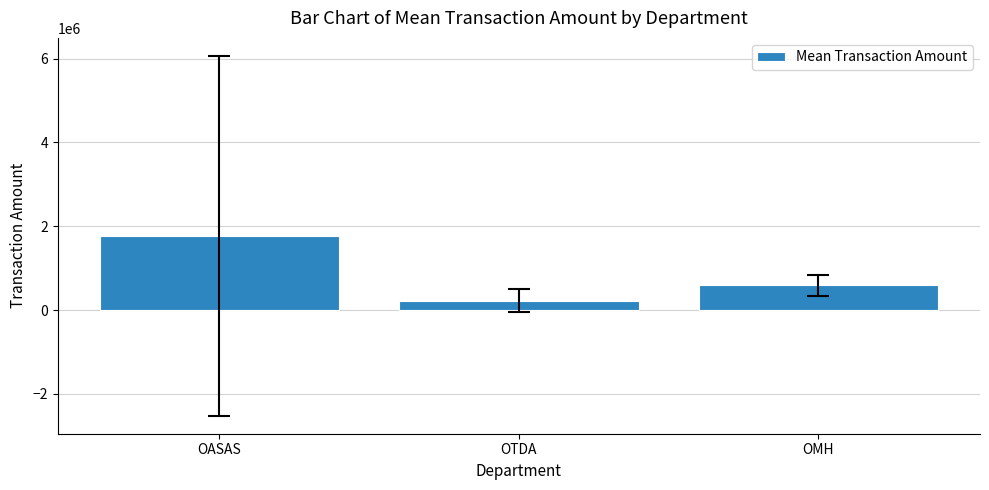

What is the sum of all values?

2587463.4